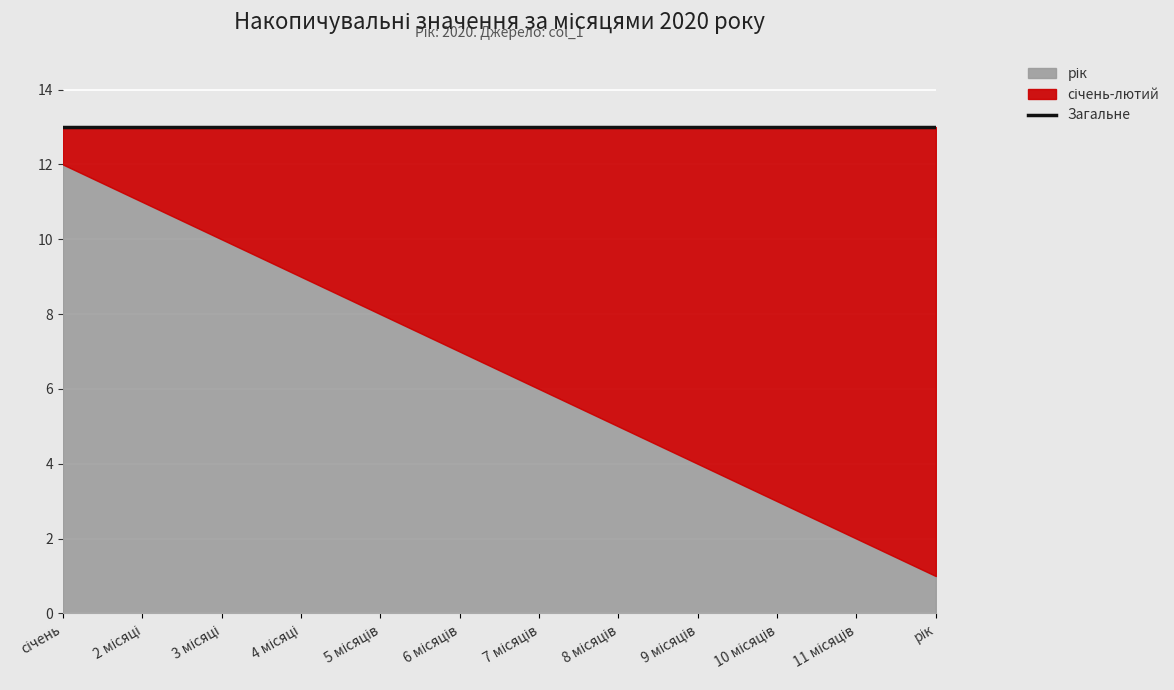

What is the label of the 5th point from the right?

8 місяців